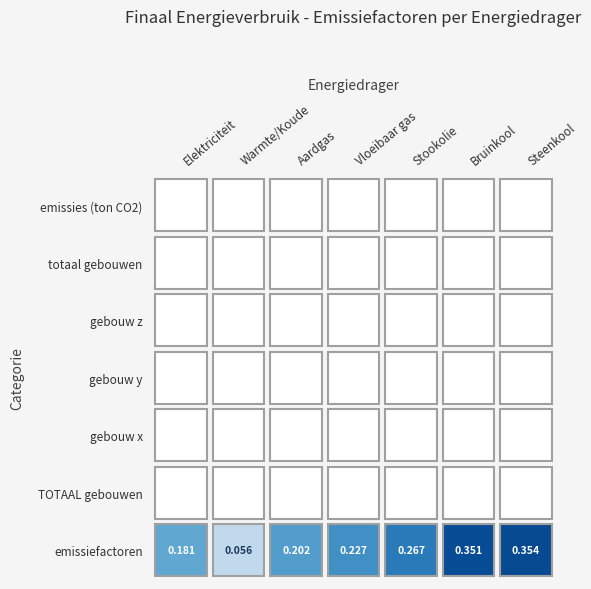

The Aardgas series shows 0.1 at TOTAAL gebouwen. True or false?

False